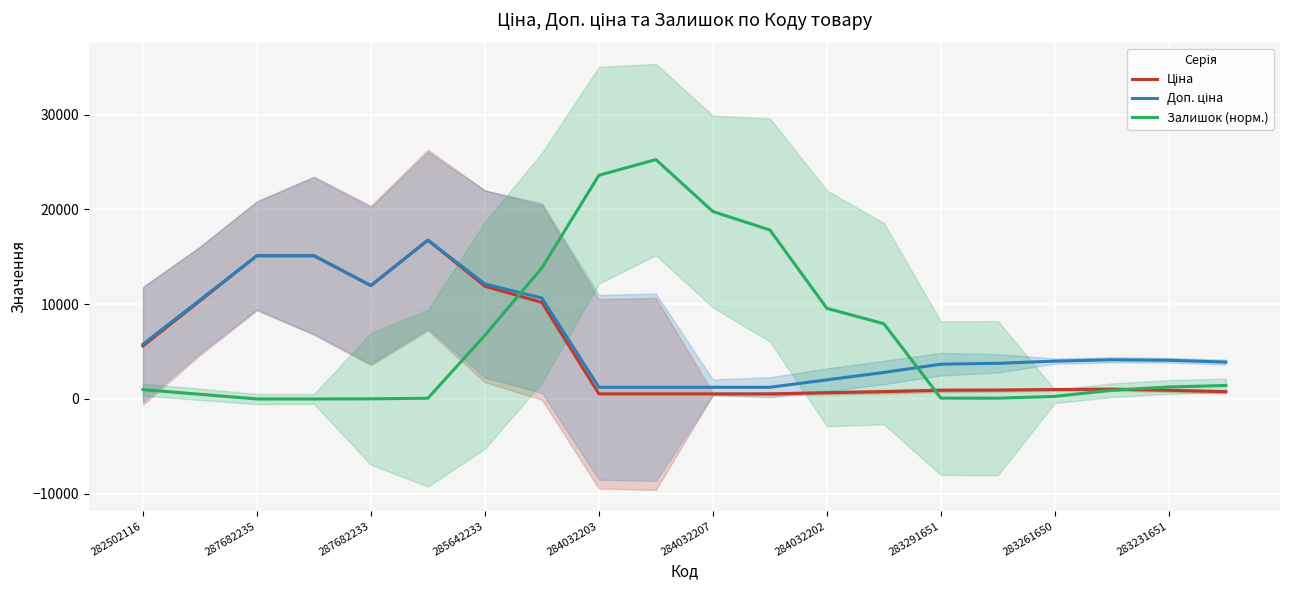

Is it true that Залишок (норм.) equals 1266.9 at 283231651?

True